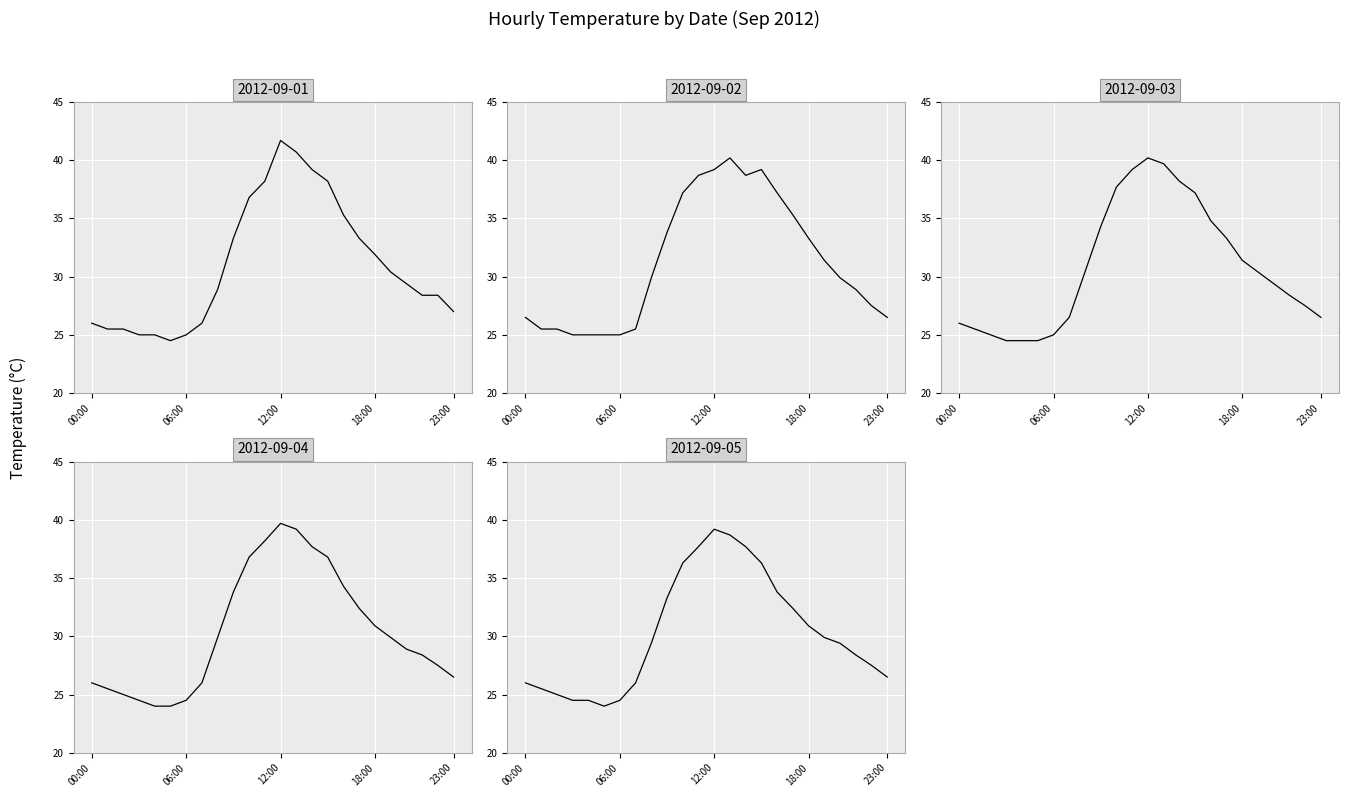

Where do 2012-09-01 and 2012-09-03 first cross each other?

11:00 and 12:00